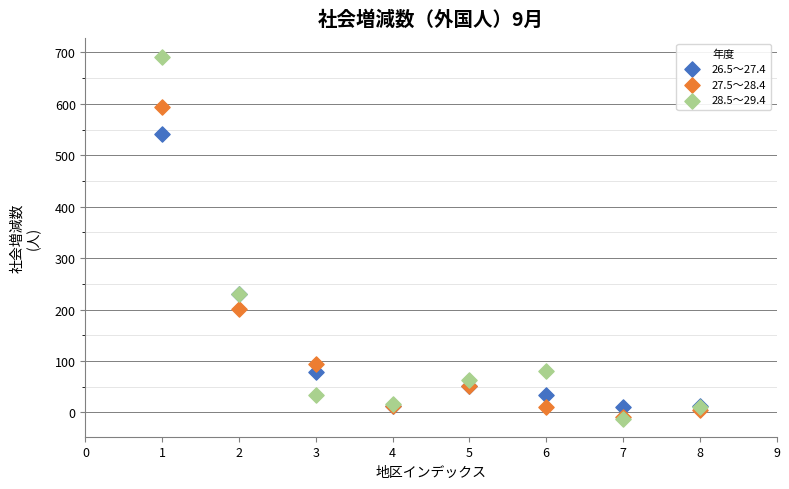

Which series reaches the maximum Y coordinate?

28.5～29.4